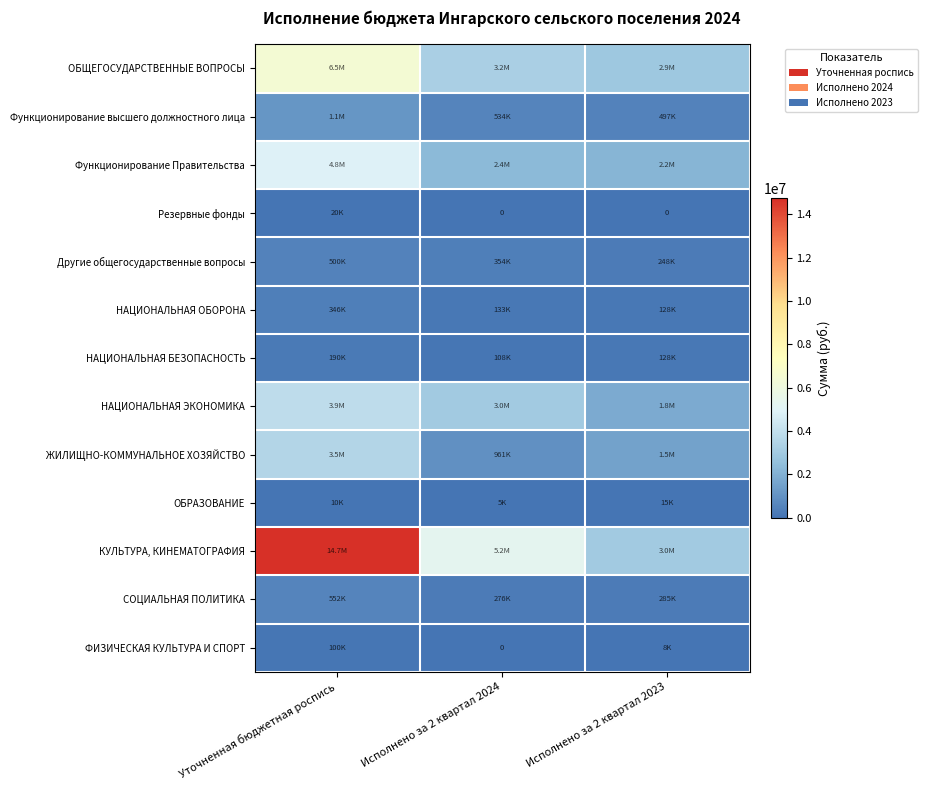

Which has a higher value, Исполнено за 2 квартал 2023 or Исполнено за 2 квартал 2024?

Исполнено за 2 квартал 2024